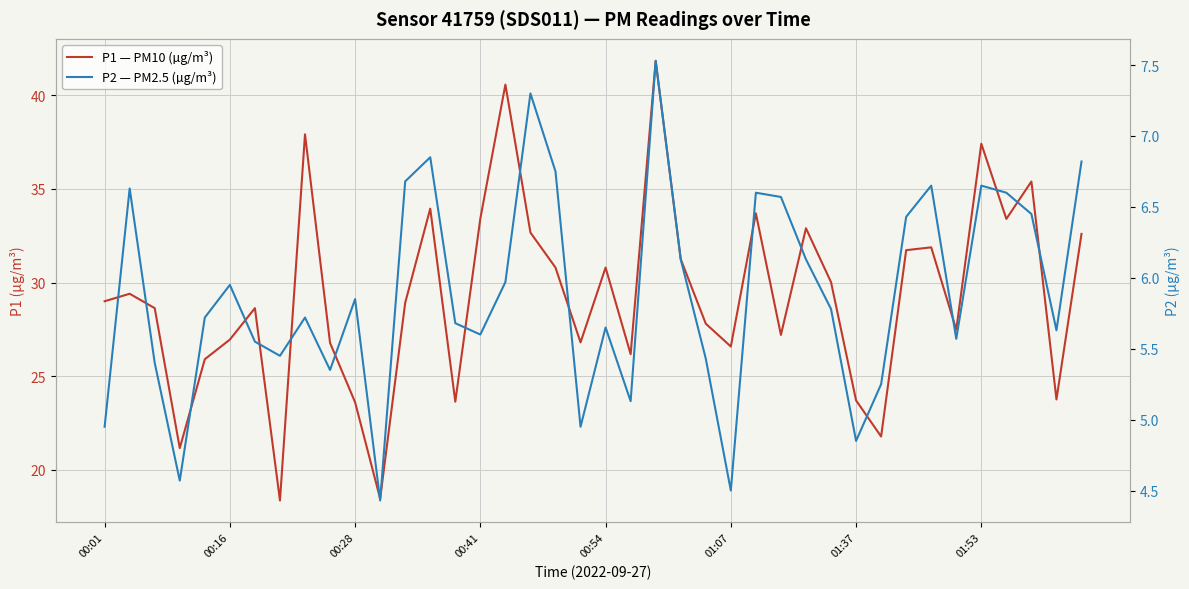

Which series has the largest total across all categories?

P1 — PM10 (µg/m³)